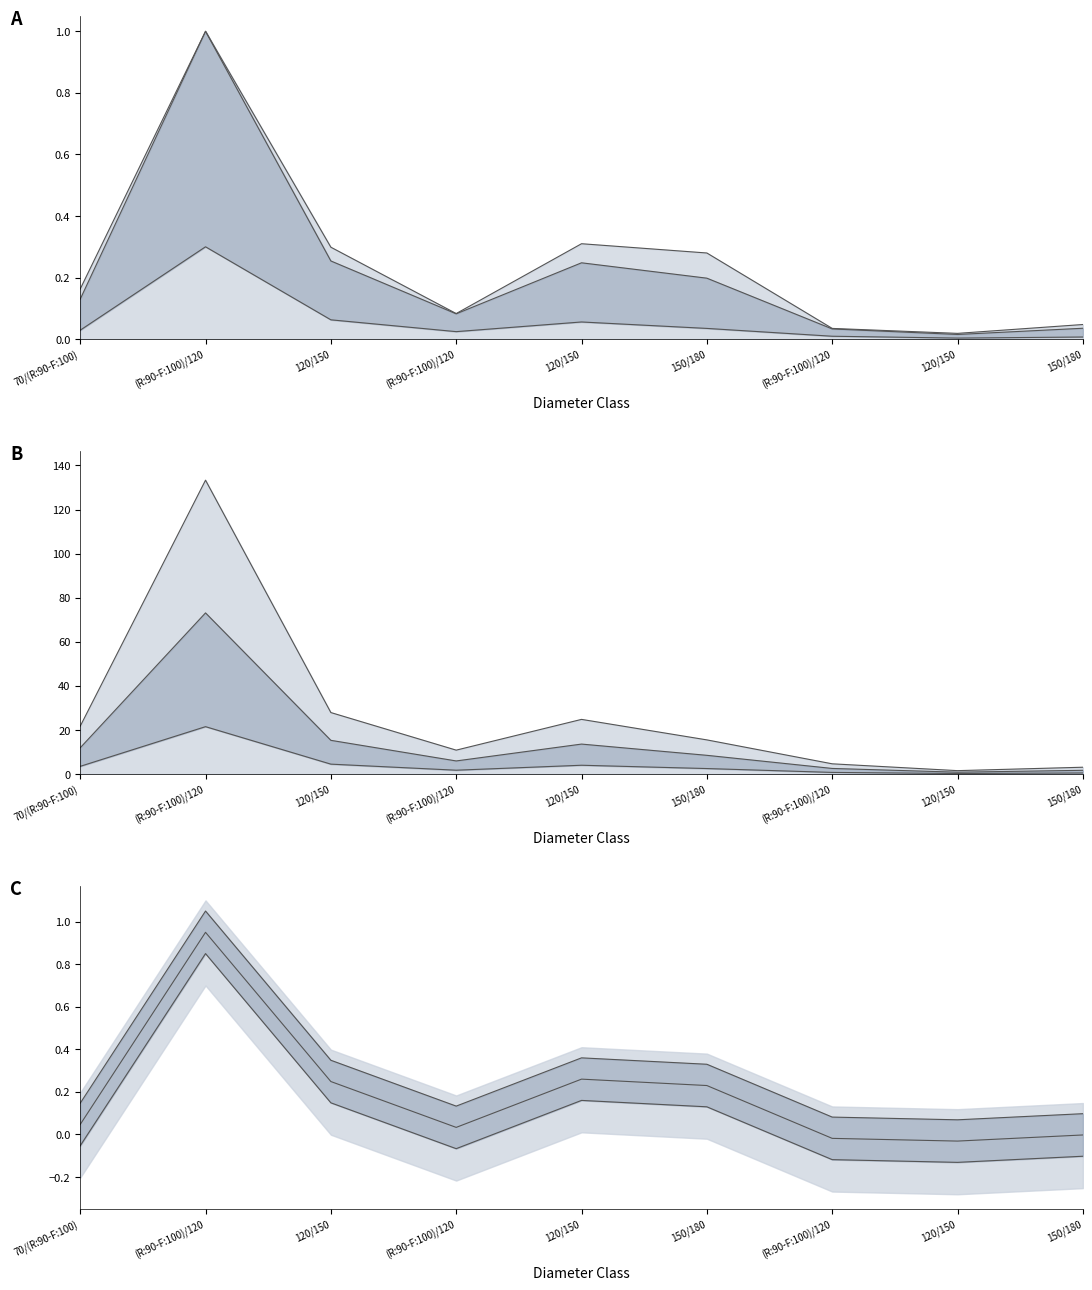

How many categories are shown in the chart?

9